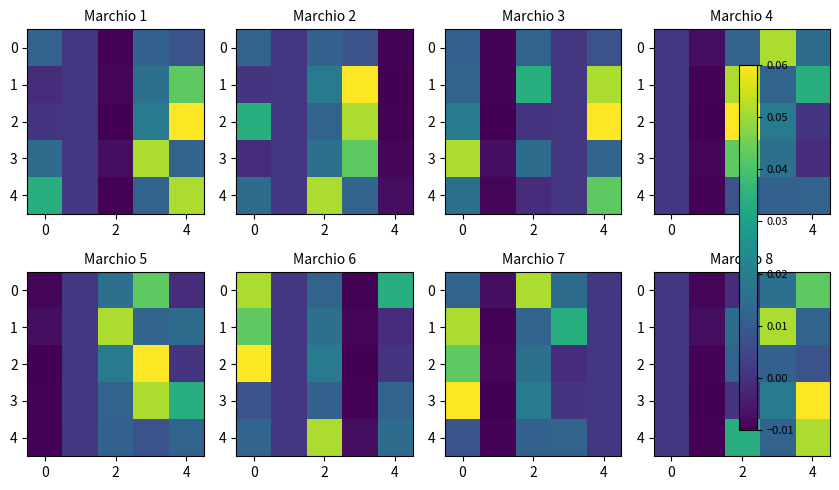

How many values in the row_4 series exceed 0?

4